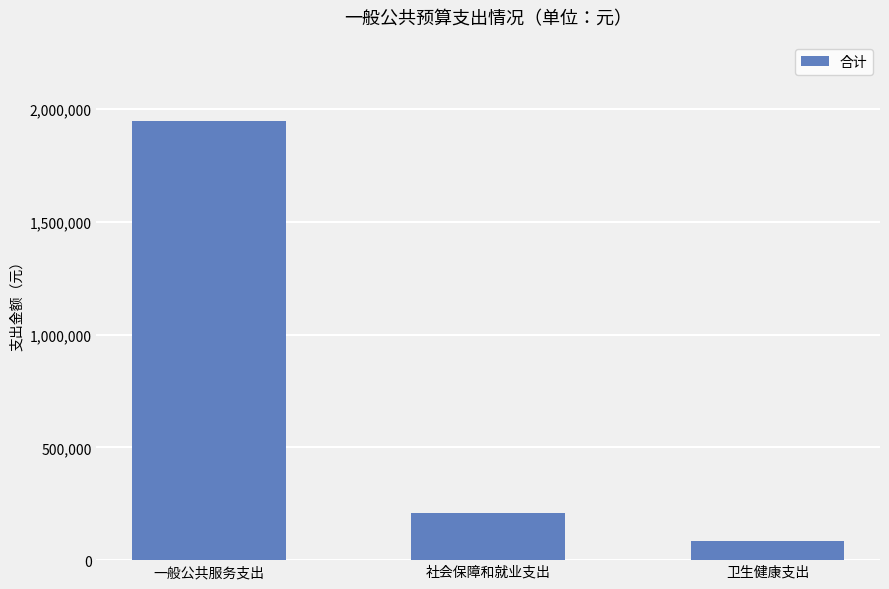

What is the label of the 3rd bar from the right?

一般公共服务支出